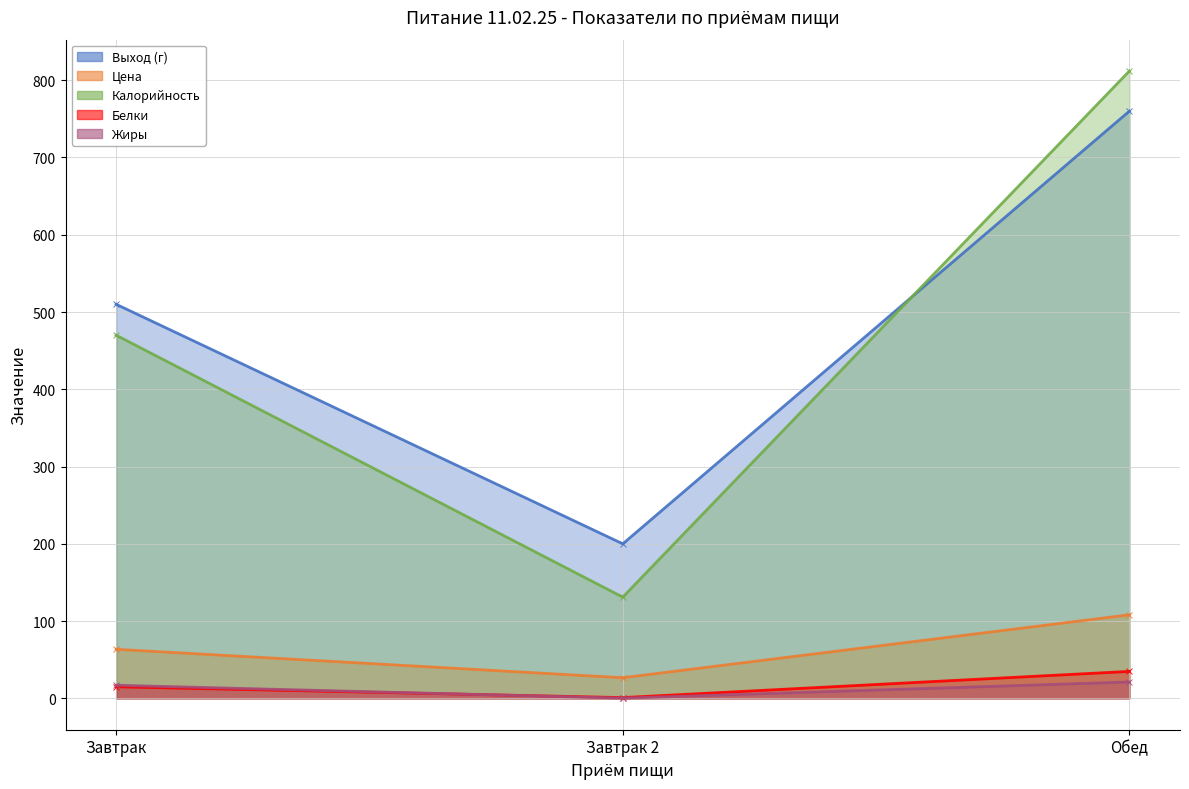

What is the label of the 1st point from the left?

Завтрак